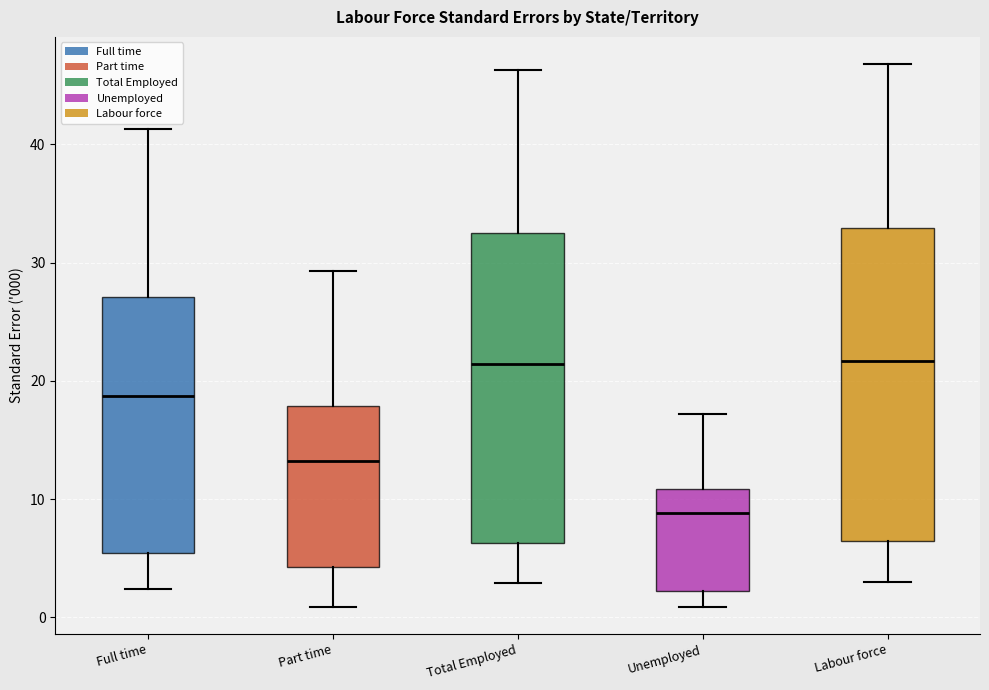

Where is the lower edge of the box for Total Employed on the y-axis? The values are not printed on the chart, so give them approximately, as read against the axis.

6